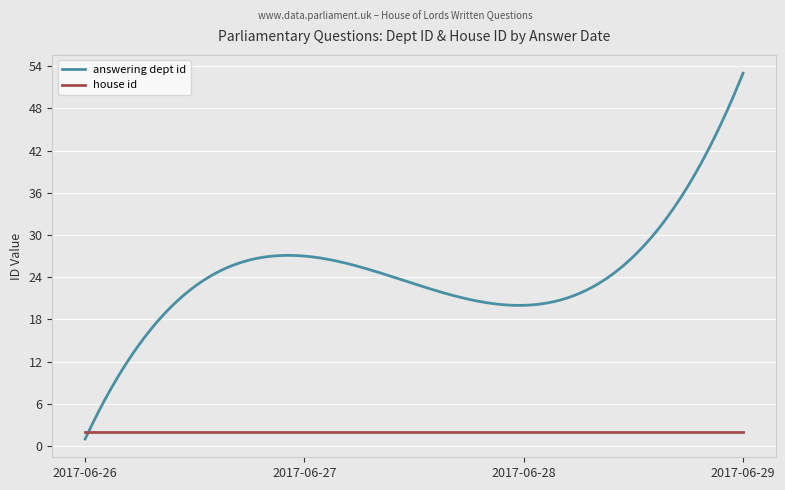

List the series in order of their overall mean, highest first.

answering dept id, house id